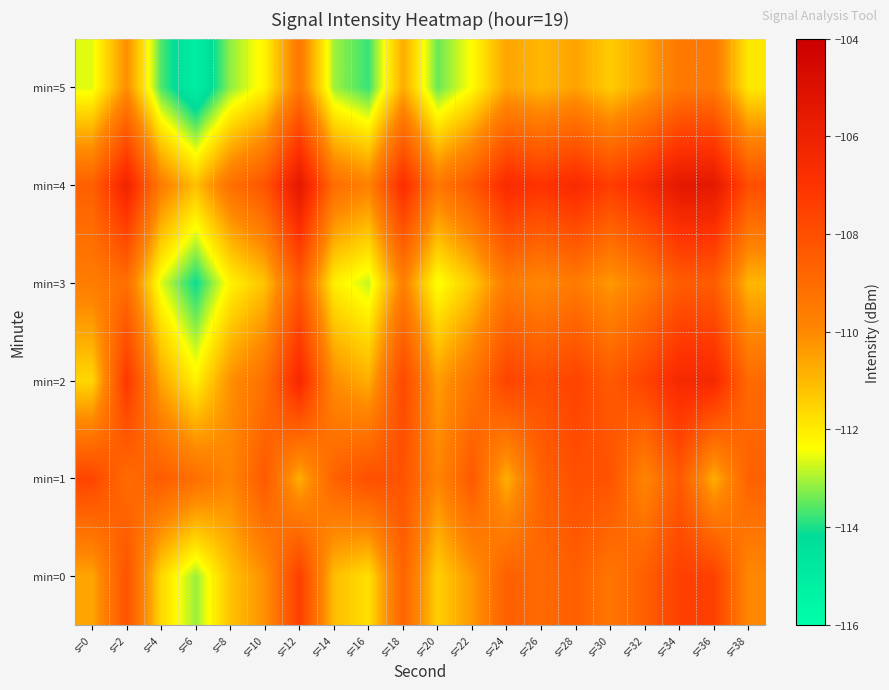

What is the total value across all series at s=30?

-655.0